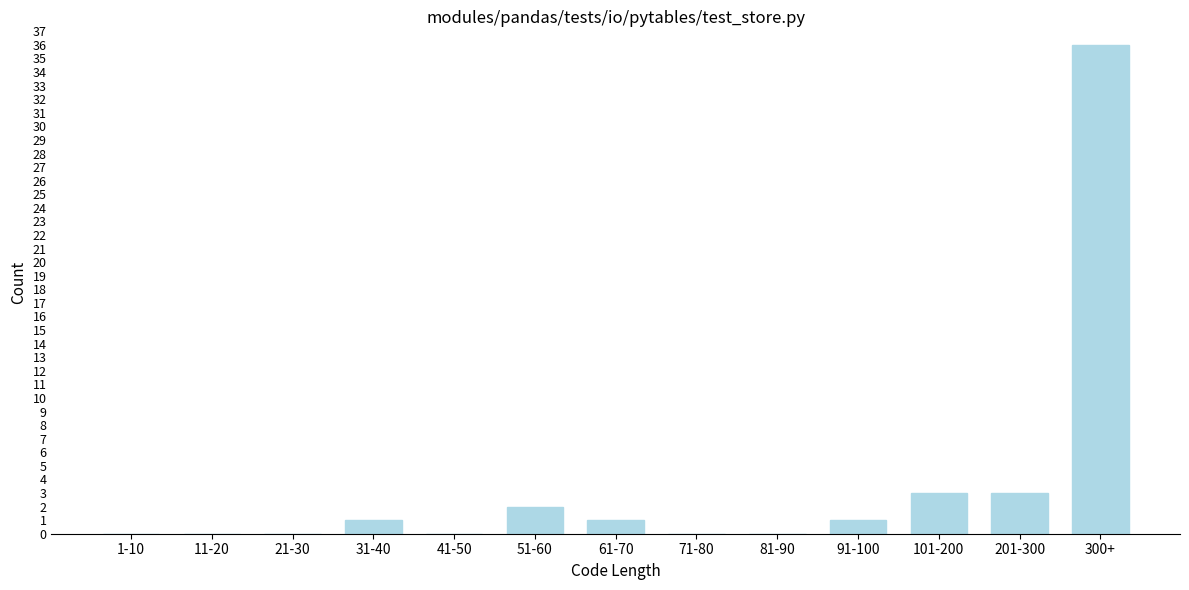

Reading left to right, list all the values displayed in this chart.

1-10=0	11-20=0	21-30=0	31-40=1	41-50=0	51-60=2	61-70=1	71-80=0	81-90=0	91-100=1	101-200=3	201-300=3	300+=36